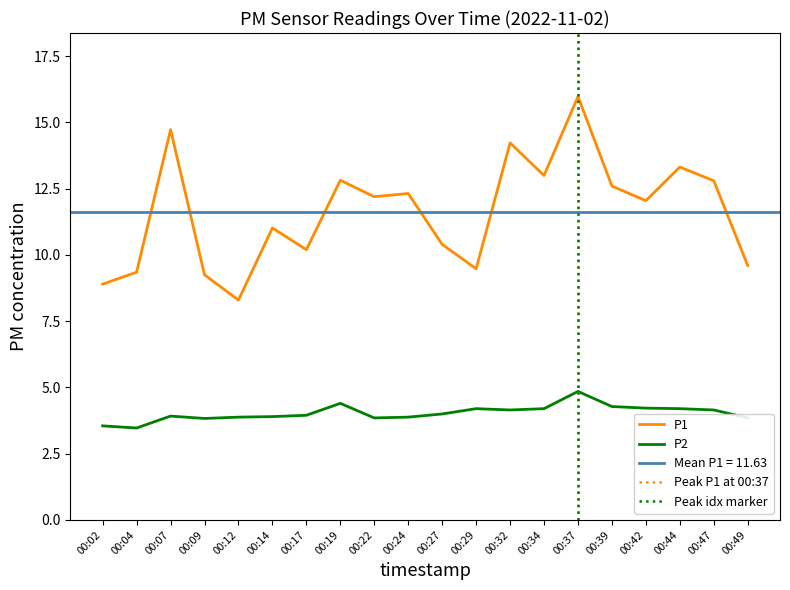

Is the value of P2 at 00:24 greater than the value of P1 at 00:32?

No